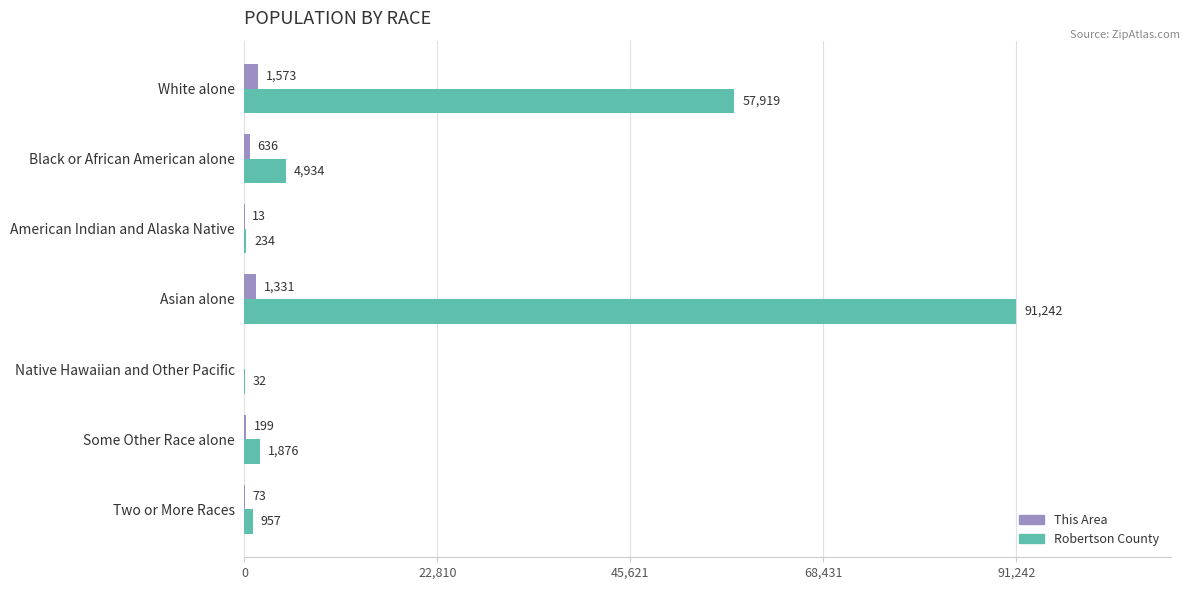

At which label is Robertson County closest to 45637?

White alone